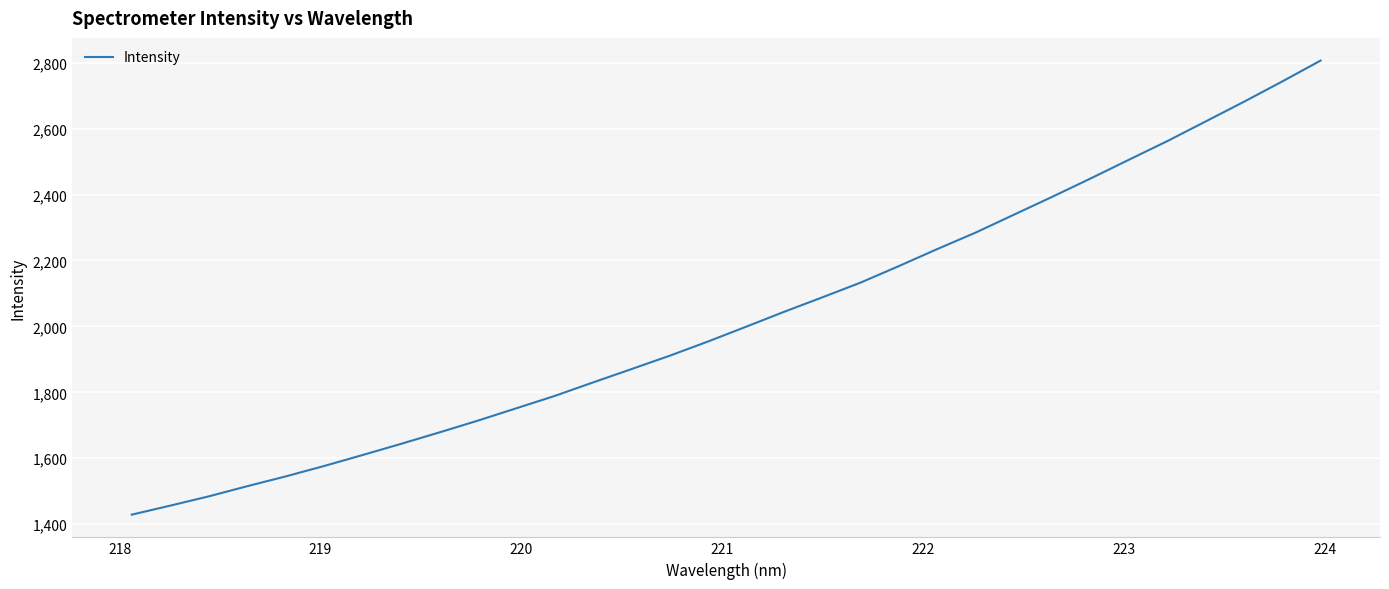

What is the minimum value shown in the chart?

1428.9